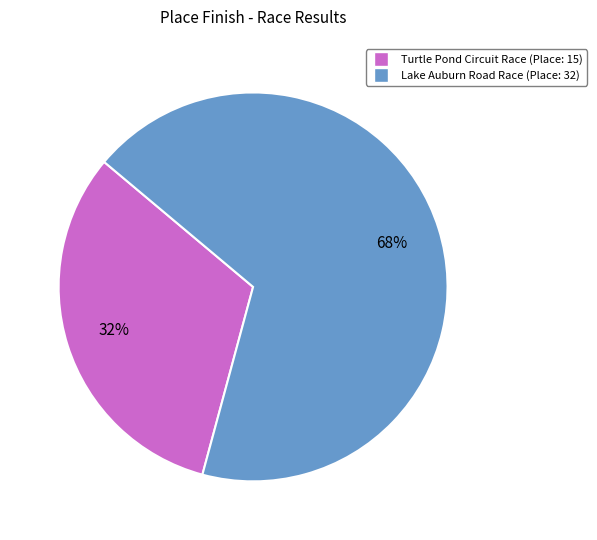

Rank the categories by value from highest to lowest.

Lake Auburn Road Race, Turtle Pond Circuit Race